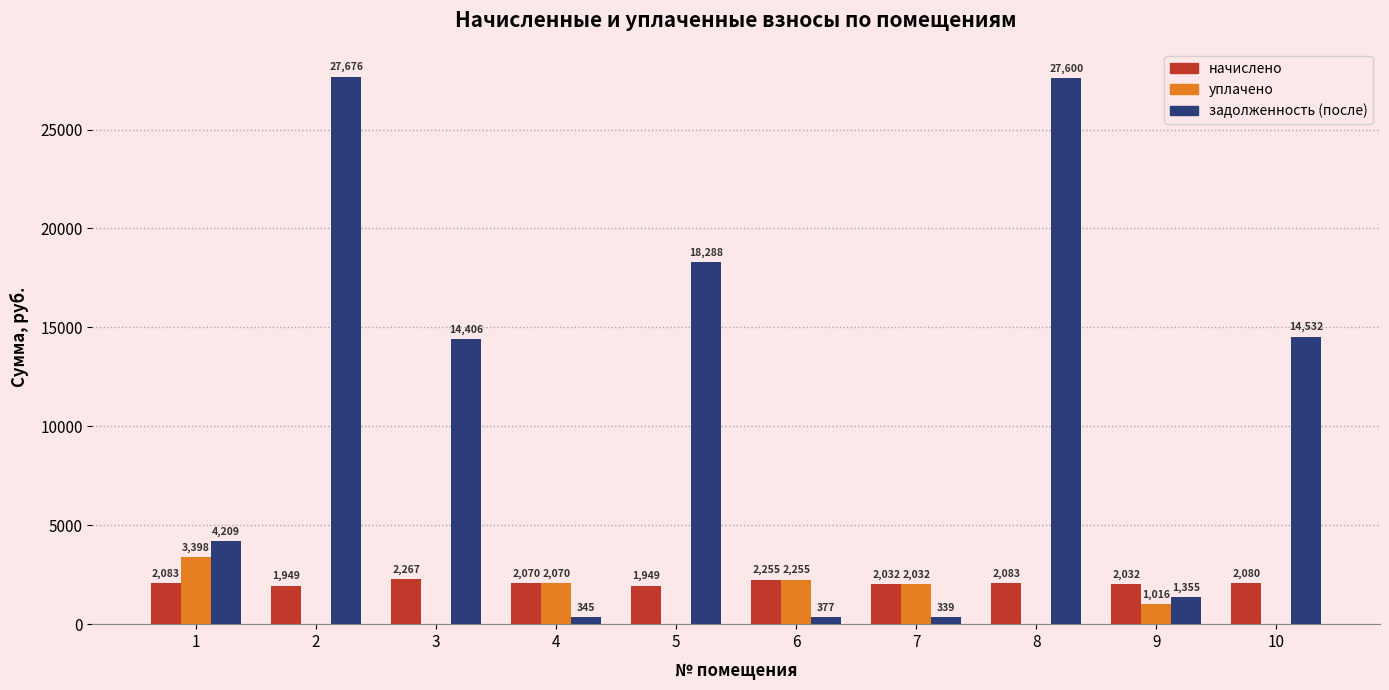

Where does the начислено series first go above 2079?

1